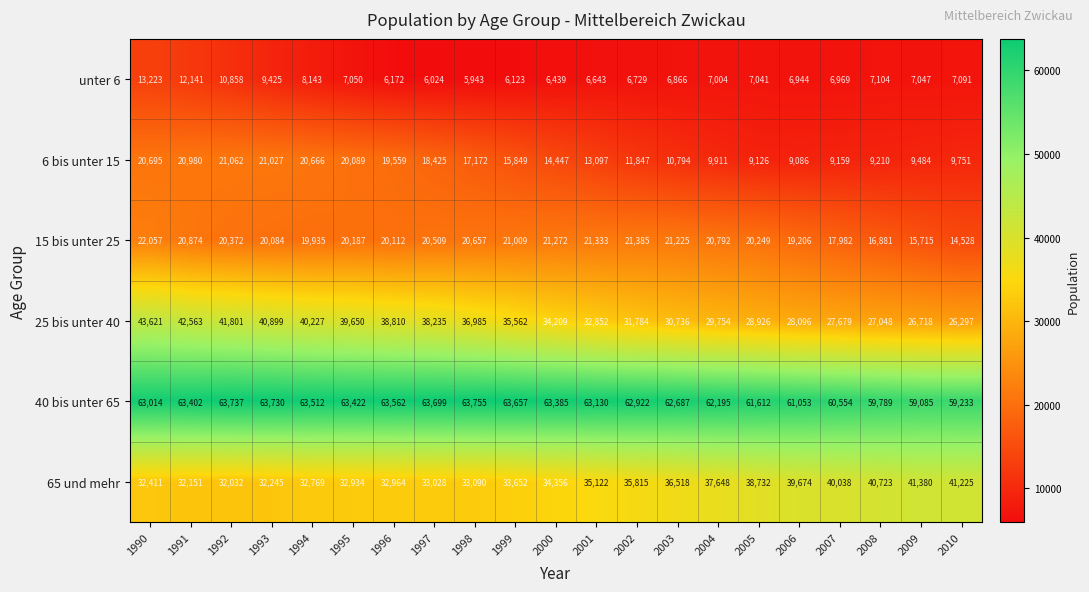

What is the sum of the unter 6 values at 2005 and 2002?

13770